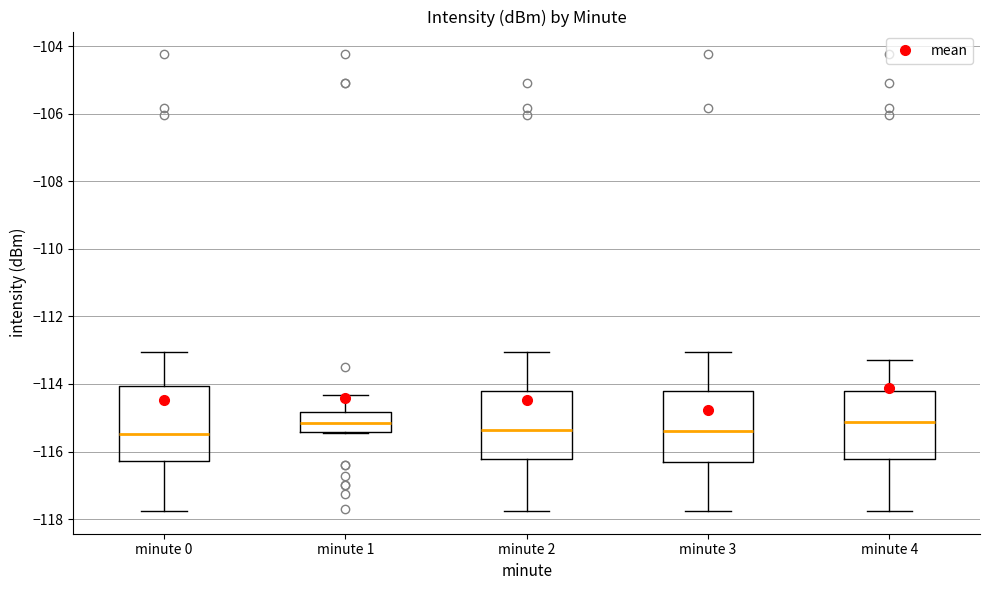

Reading left to right, read every box against the y-axis: the position of its median line, the range the box covers, and the ends of its whiskers. The values are not printed on the chart, so give them approximately, as read against the axis.

minute 0: median -115.4, box -116.2 to -114.0, whiskers -117.8 to -113.0
minute 1: median -115.2, box -115.4 to -114.8, whiskers -115.4 to -114.4
minute 2: median -115.4, box -116.2 to -114.2, whiskers -117.8 to -113.0
minute 3: median -115.4, box -116.4 to -114.2, whiskers -117.8 to -113.0
minute 4: median -115.2, box -116.2 to -114.2, whiskers -117.8 to -113.2